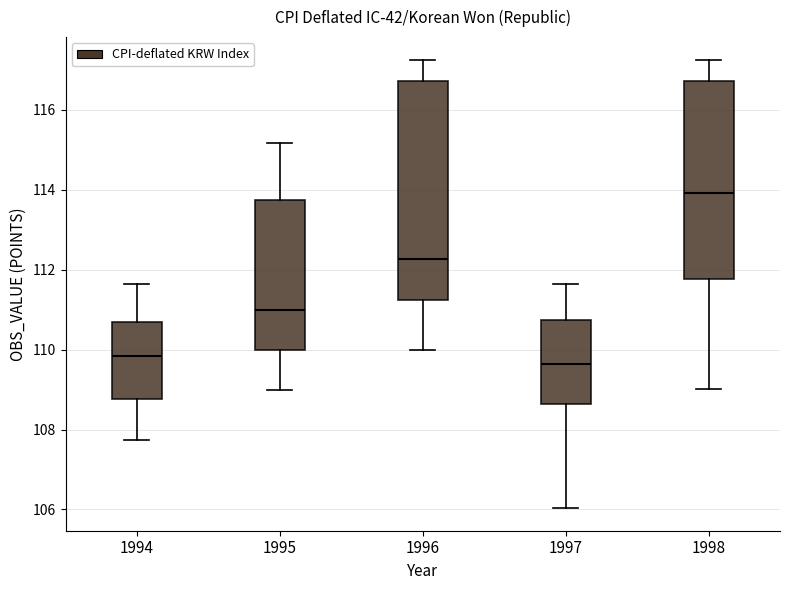

Reading left to right, read every box against the y-axis: the position of its median line, the range the box covers, and the ends of its whiskers. The values are not printed on the chart, so give them approximately, as read against the axis.

1994: median 109.8, box 108.8 to 110.6, whiskers 107.8 to 111.6
1995: median 111.0, box 110.0 to 113.8, whiskers 109.0 to 115.2
1996: median 112.2, box 111.2 to 116.8, whiskers 110.0 to 117.2
1997: median 109.6, box 108.6 to 110.8, whiskers 106.0 to 111.6
1998: median 114.0, box 111.8 to 116.8, whiskers 109.0 to 117.2